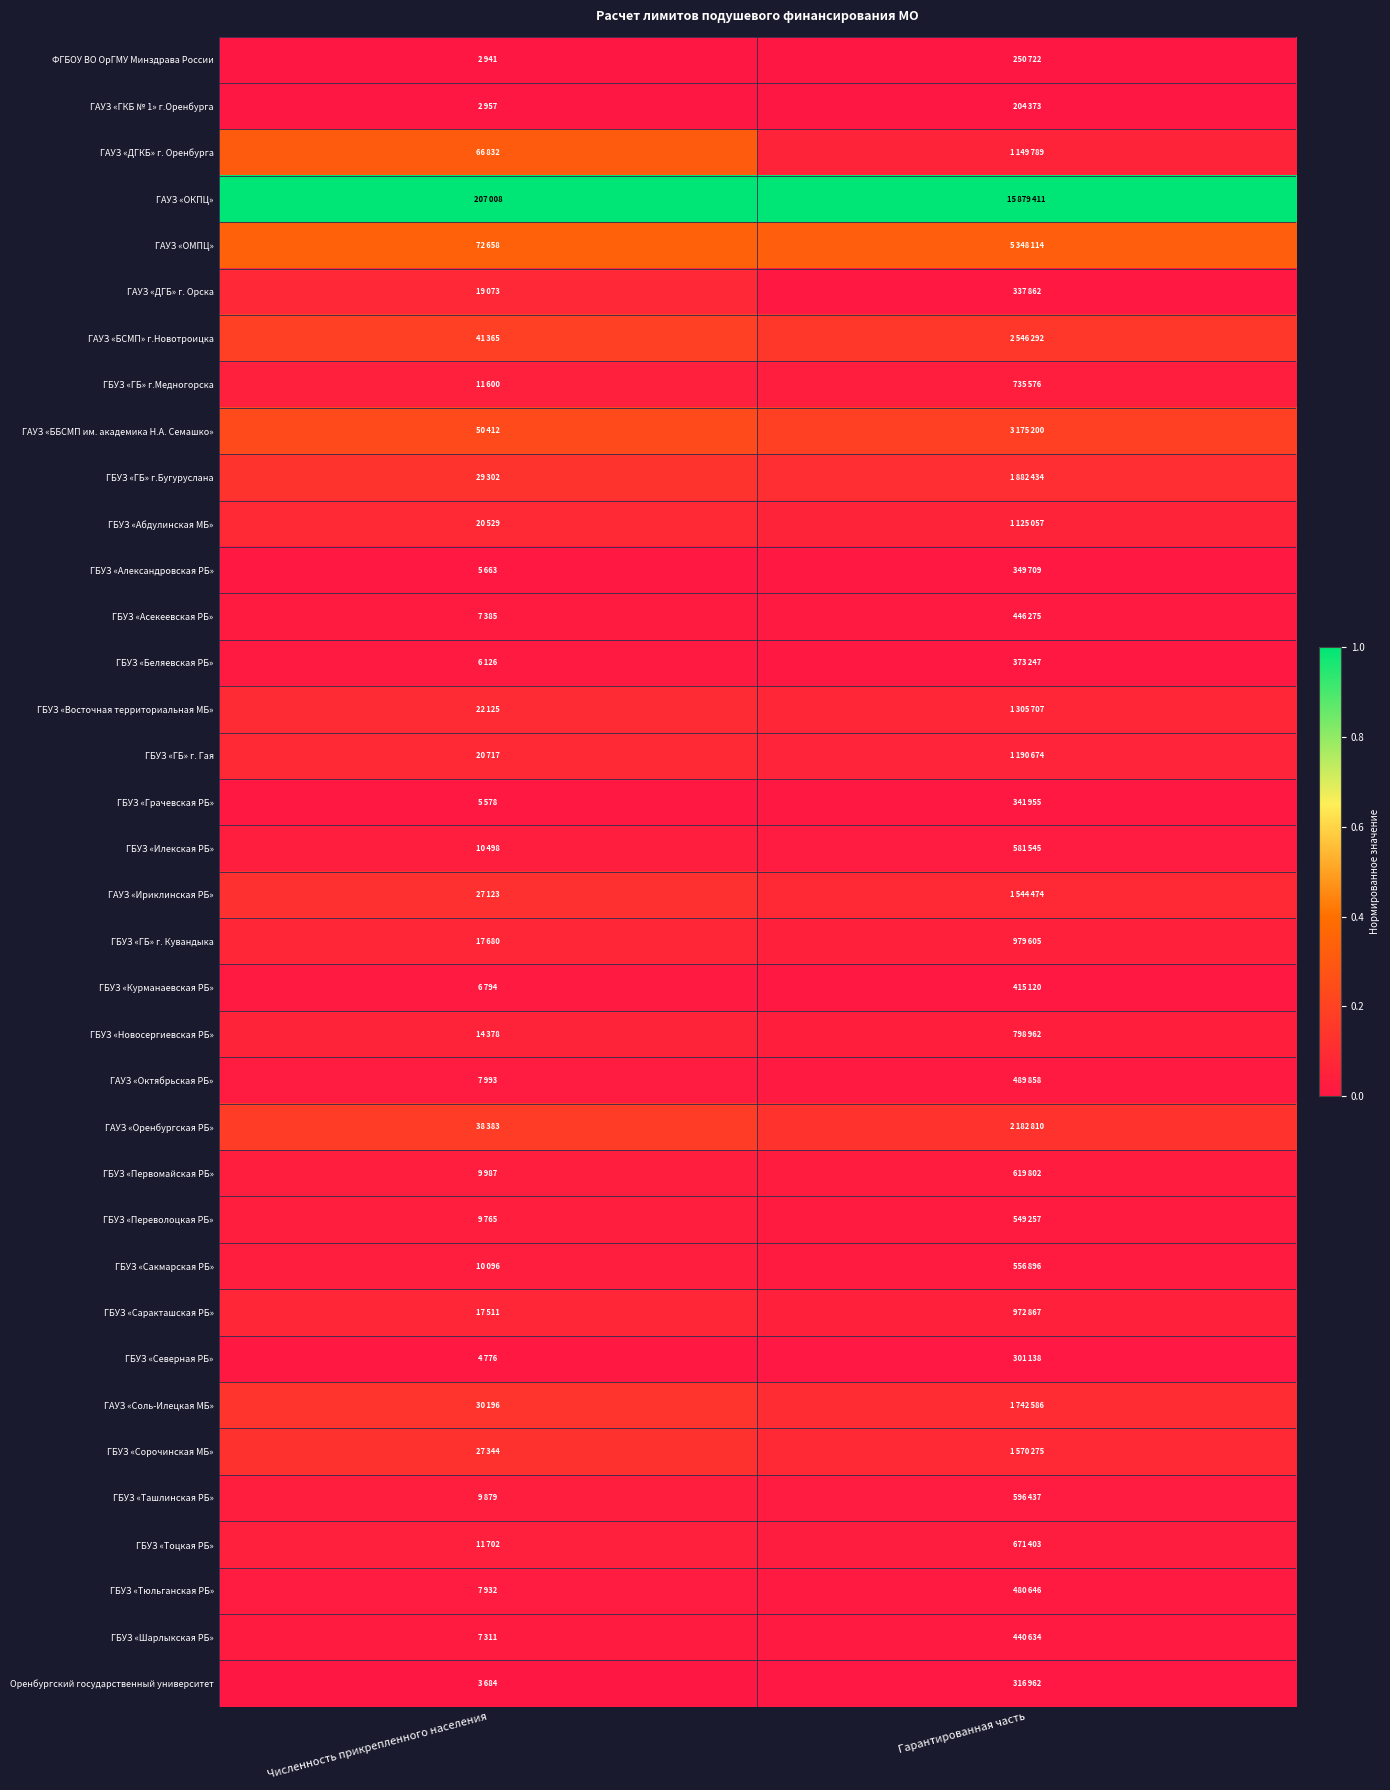

Reading left to right, extract all data points from this chart.

ФГБОУ ВО ОрГМУ Минздрава России: Численность прикрепленного населения=0.0	Гарантированная часть=0.0
ГАУЗ «ГКБ № 1» г.Оренбурга: Численность прикрепленного населения=0.0	Гарантированная часть=0.0
ГАУЗ «ДГКБ» г. Оренбурга: Численность прикрепленного населения=0.3	Гарантированная часть=0.1
ГАУЗ «ОКПЦ»: Численность прикрепленного населения=1.0	Гарантированная часть=1.0
ГАУЗ «ОМПЦ»: Численность прикрепленного населения=0.3	Гарантированная часть=0.3
ГАУЗ «ДГБ» г. Орска: Численность прикрепленного населения=0.1	Гарантированная часть=0.0
ГАУЗ «БСМП» г.Новотроицка: Численность прикрепленного населения=0.2	Гарантированная часть=0.1
ГБУЗ «ГБ» г.Медногорска: Численность прикрепленного населения=0.0	Гарантированная часть=0.0
ГАУЗ «ББСМП им. академика Н.А. Семашко»: Численность прикрепленного населения=0.2	Гарантированная часть=0.2
ГБУЗ «ГБ» г.Бугуруслана: Численность прикрепленного населения=0.1	Гарантированная часть=0.1
ГБУЗ «Абдулинская МБ»: Численность прикрепленного населения=0.1	Гарантированная часть=0.1
ГБУЗ «Александровская РБ»: Численность прикрепленного населения=0.0	Гарантированная часть=0.0
ГБУЗ «Асекеевская РБ»: Численность прикрепленного населения=0.0	Гарантированная часть=0.0
ГБУЗ «Беляевская РБ»: Численность прикрепленного населения=0.0	Гарантированная часть=0.0
ГБУЗ «Восточная территориальная МБ»: Численность прикрепленного населения=0.1	Гарантированная часть=0.1
ГБУЗ «ГБ» г. Гая: Численность прикрепленного населения=0.1	Гарантированная часть=0.1
ГБУЗ «Грачевская РБ»: Численность прикрепленного населения=0.0	Гарантированная часть=0.0
ГБУЗ «Илекская РБ»: Численность прикрепленного населения=0.0	Гарантированная часть=0.0
ГАУЗ «Ириклинская РБ»: Численность прикрепленного населения=0.1	Гарантированная часть=0.1
ГБУЗ «ГБ» г. Кувандыка: Численность прикрепленного населения=0.1	Гарантированная часть=0.0
ГБУЗ «Курманаевская РБ»: Численность прикрепленного населения=0.0	Гарантированная часть=0.0
ГБУЗ «Новосергиевская РБ»: Численность прикрепленного населения=0.1	Гарантированная часть=0.0
ГАУЗ «Октябрьская РБ»: Численность прикрепленного населения=0.0	Гарантированная часть=0.0
ГАУЗ «Оренбургская РБ»: Численность прикрепленного населения=0.2	Гарантированная часть=0.1
ГБУЗ «Первомайская РБ»: Численность прикрепленного населения=0.0	Гарантированная часть=0.0
ГБУЗ «Переволоцкая РБ»: Численность прикрепленного населения=0.0	Гарантированная часть=0.0
ГБУЗ «Сакмарская РБ»: Численность прикрепленного населения=0.0	Гарантированная часть=0.0
ГБУЗ «Саракташская РБ»: Численность прикрепленного населения=0.1	Гарантированная часть=0.0
ГБУЗ «Северная РБ»: Численность прикрепленного населения=0.0	Гарантированная часть=0.0
ГАУЗ «Соль-Илецкая МБ»: Численность прикрепленного населения=0.1	Гарантированная часть=0.1
ГБУЗ «Сорочинская МБ»: Численность прикрепленного населения=0.1	Гарантированная часть=0.1
ГБУЗ «Ташлинская РБ»: Численность прикрепленного населения=0.0	Гарантированная часть=0.0
ГБУЗ «Тоцкая РБ»: Численность прикрепленного населения=0.0	Гарантированная часть=0.0
ГБУЗ «Тюльганская РБ»: Численность прикрепленного населения=0.0	Гарантированная часть=0.0
ГБУЗ «Шарлыкская РБ»: Численность прикрепленного населения=0.0	Гарантированная часть=0.0
Оренбургский государственный университет: Численность прикрепленного населения=0.0	Гарантированная часть=0.0